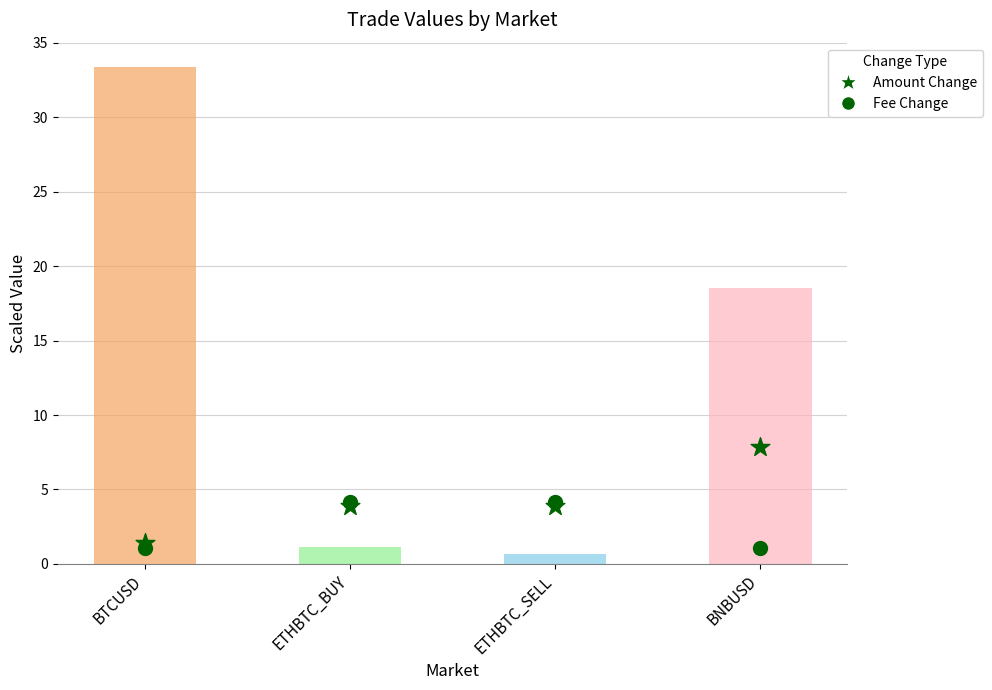

Which series contains the highest Y value?

Total (scaled)